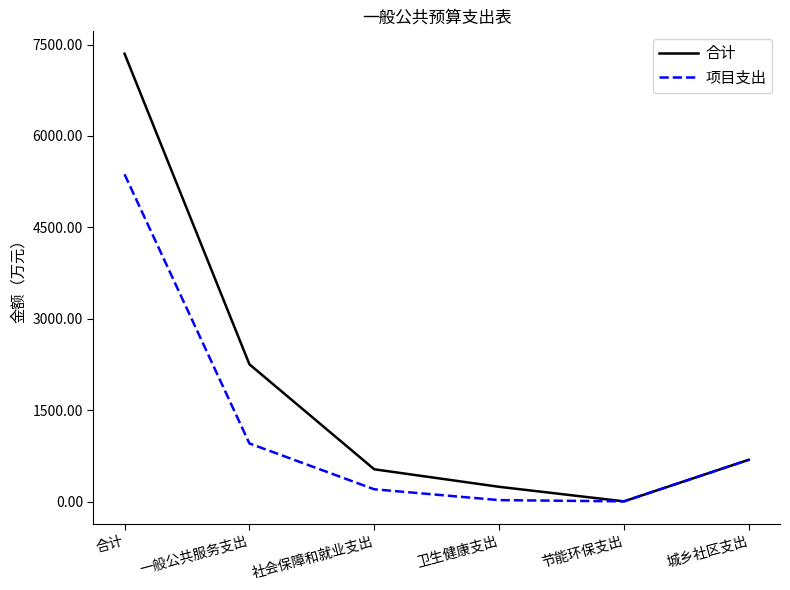

What is the difference between the highest and lowest values at 卫生健康支出?

218.4